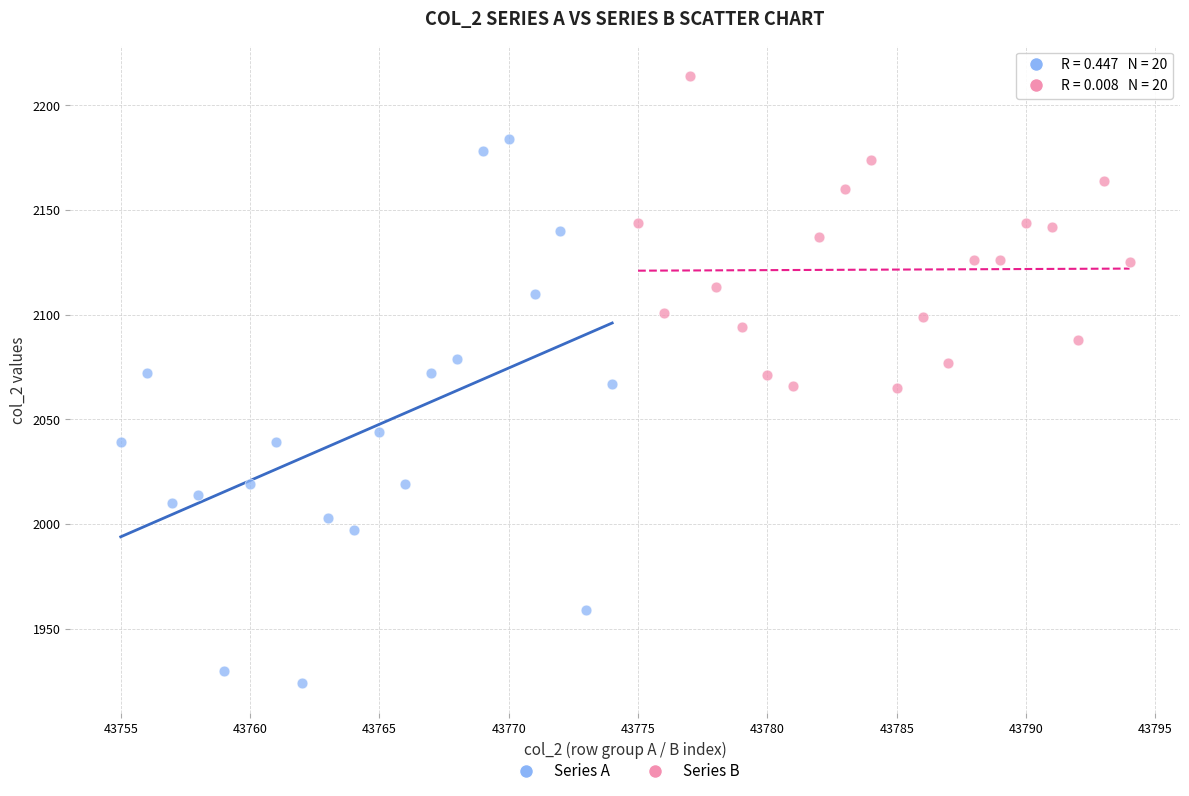

Which series reaches the maximum Y coordinate?

Series B